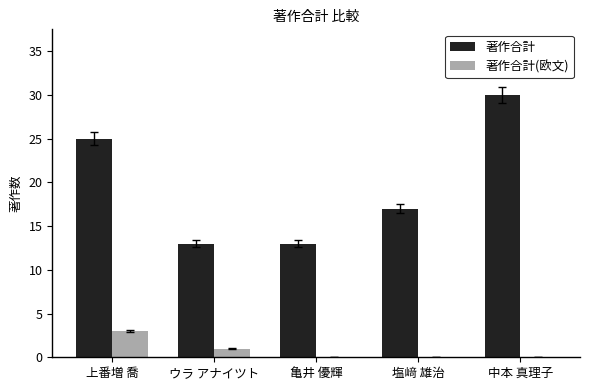

Is it true that 著作合計(欧文) equals 1 at 上番増 喬?

False